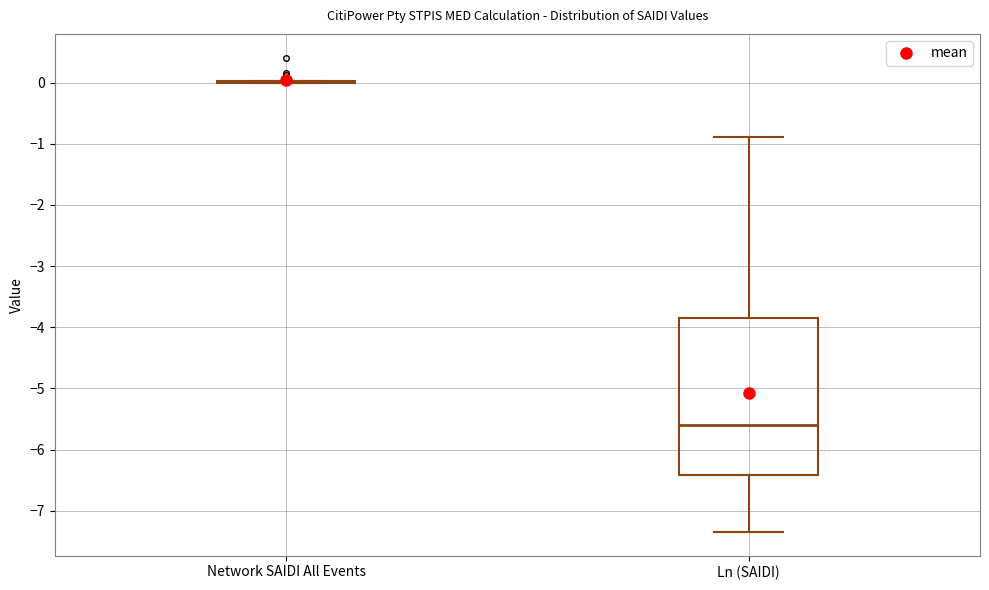

Reading left to right, read every box against the y-axis: the position of its median line, the range the box covers, and the ends of its whiskers. The values are not printed on the chart, so give them approximately, as read against the axis.

Network SAIDI All Events: box collapsed to a line at 0.0, whiskers 0.0 to 0.0
Ln (SAIDI): median -5.6, box -6.4 to -3.8, whiskers -7.3 to -0.9